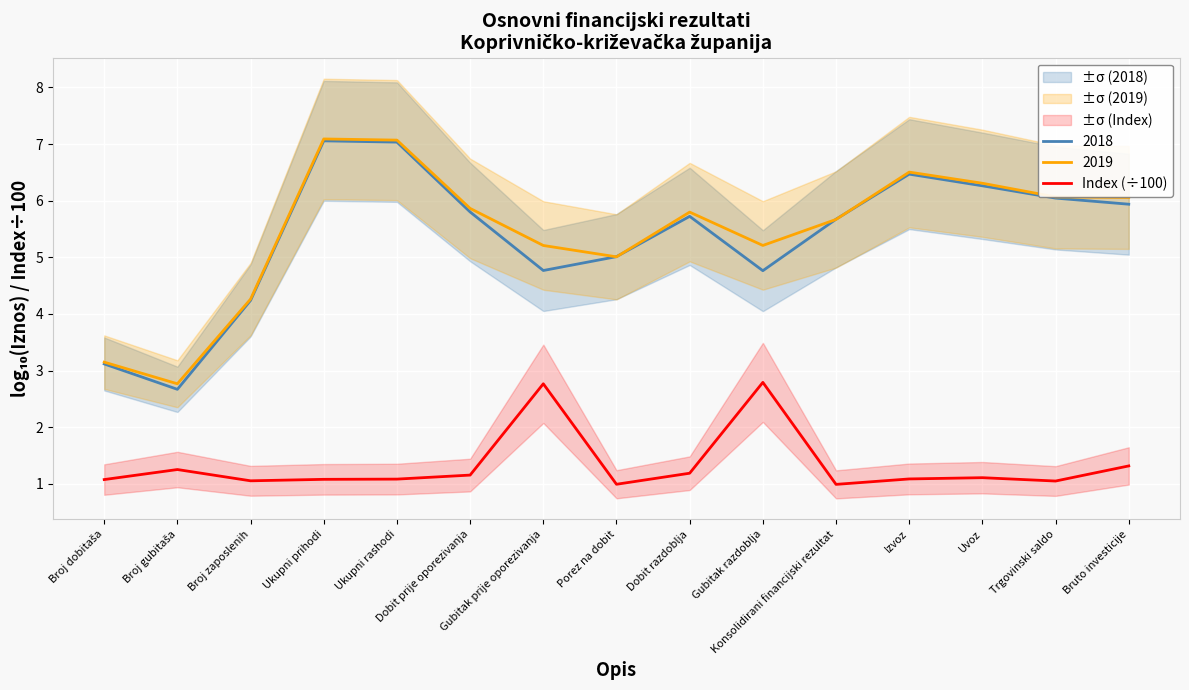

What is the lowest value of the 2018 series?

2.7